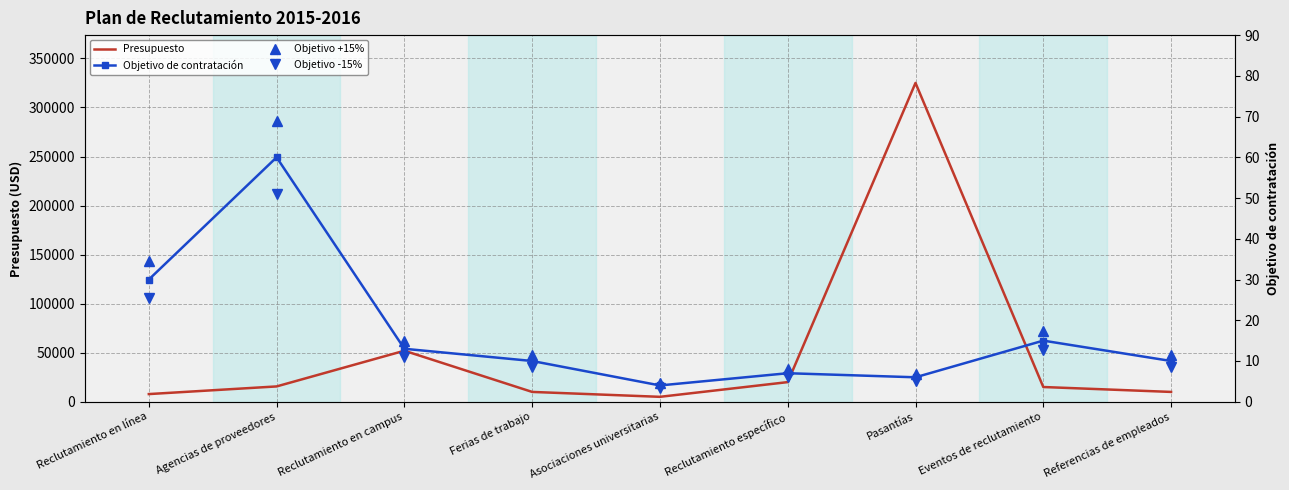

What position from the left is Agencias de proveedores?

2